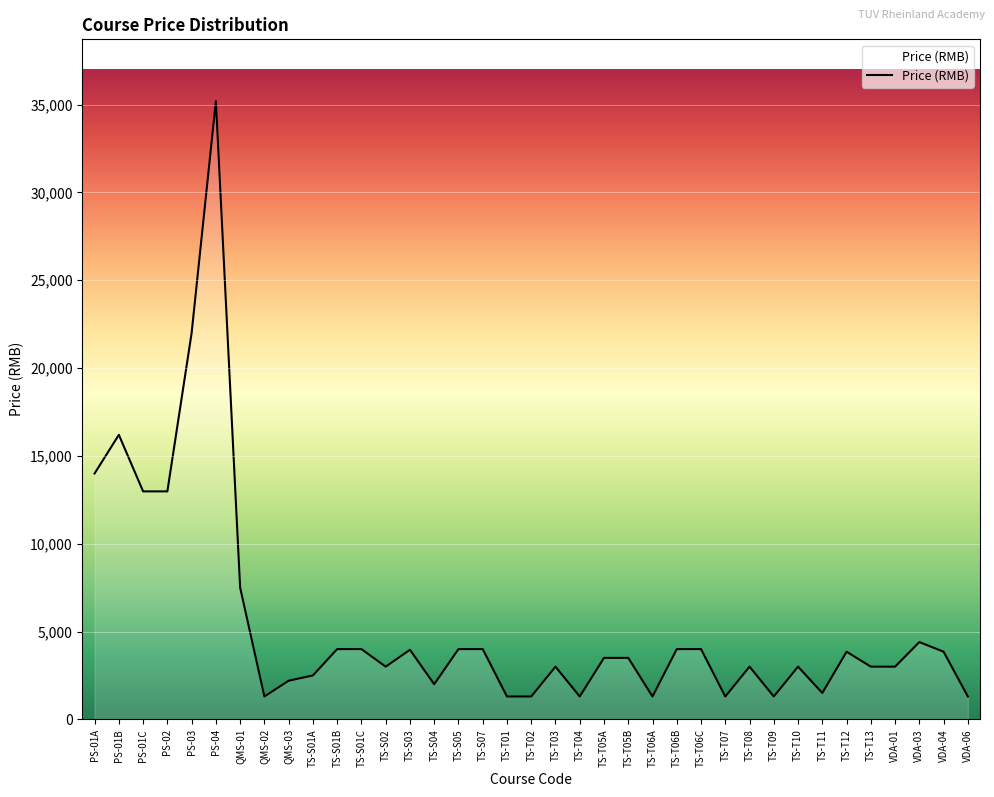

What is the change in value from TS-T10 to TS-T12?

+850